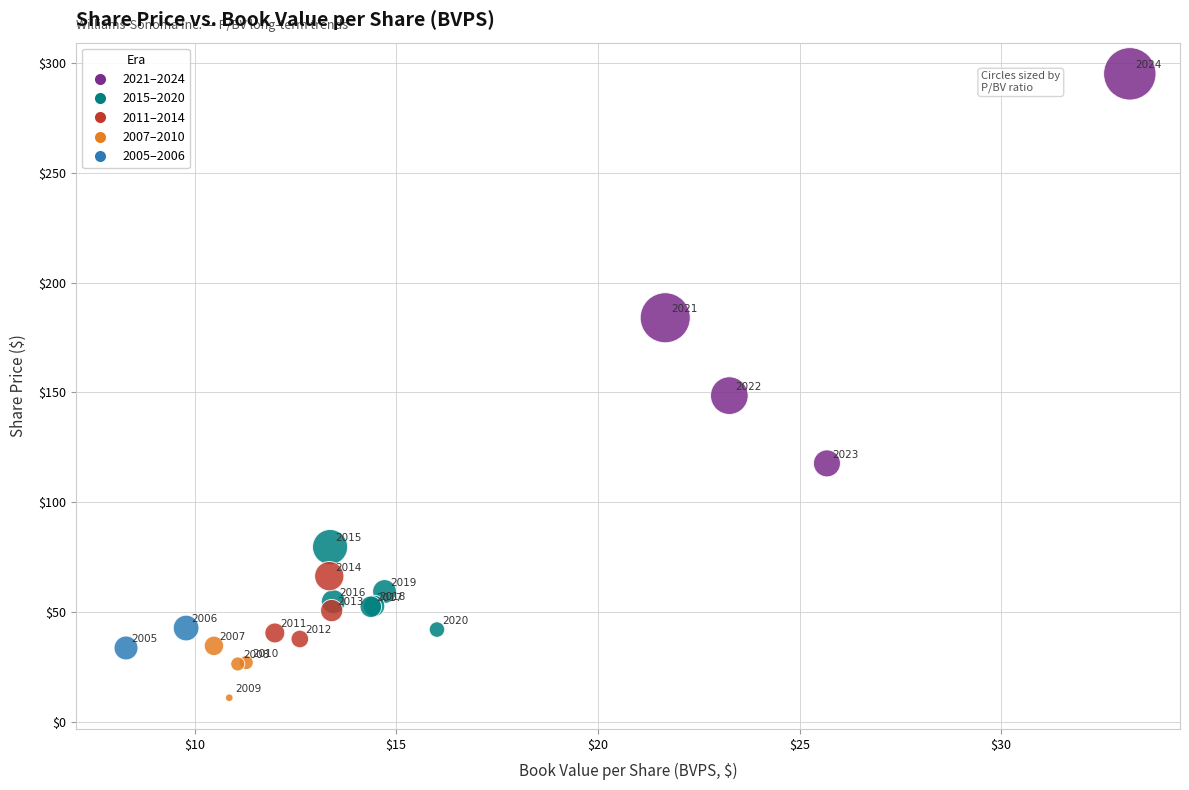

What Y value in the scatter plot is closest to 153?

148.6